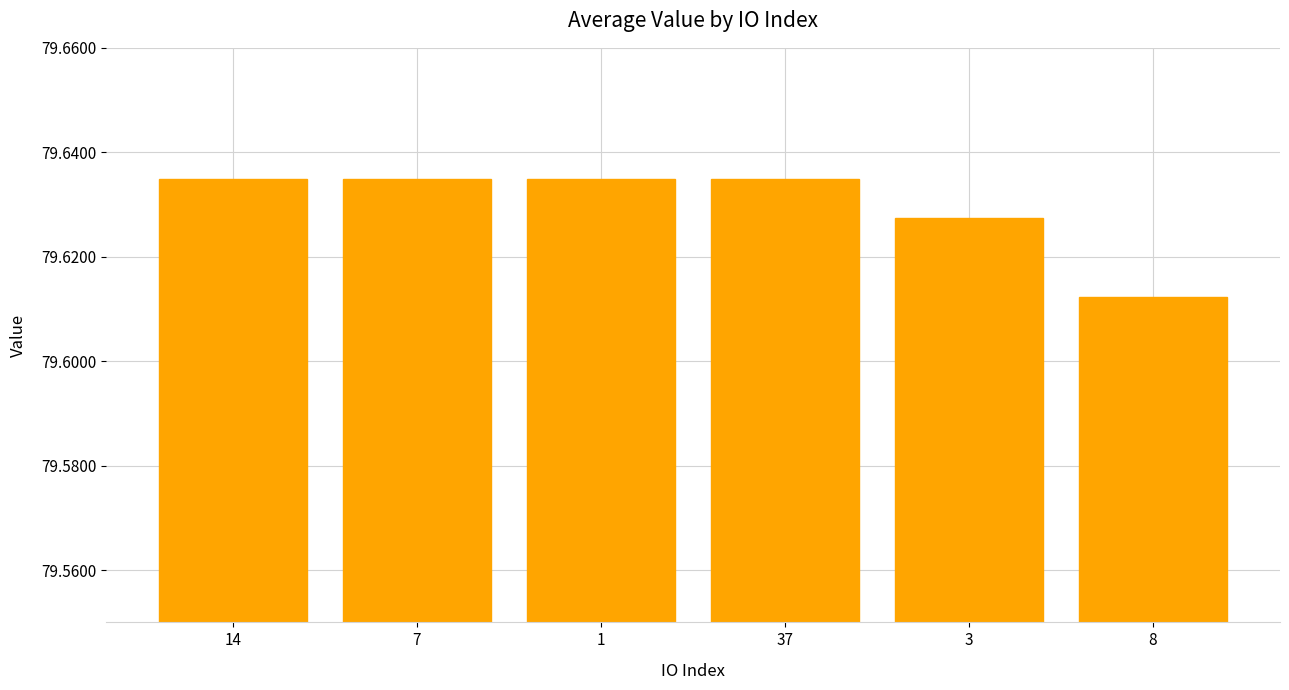

What is the label of the 4th bar from the left?

37